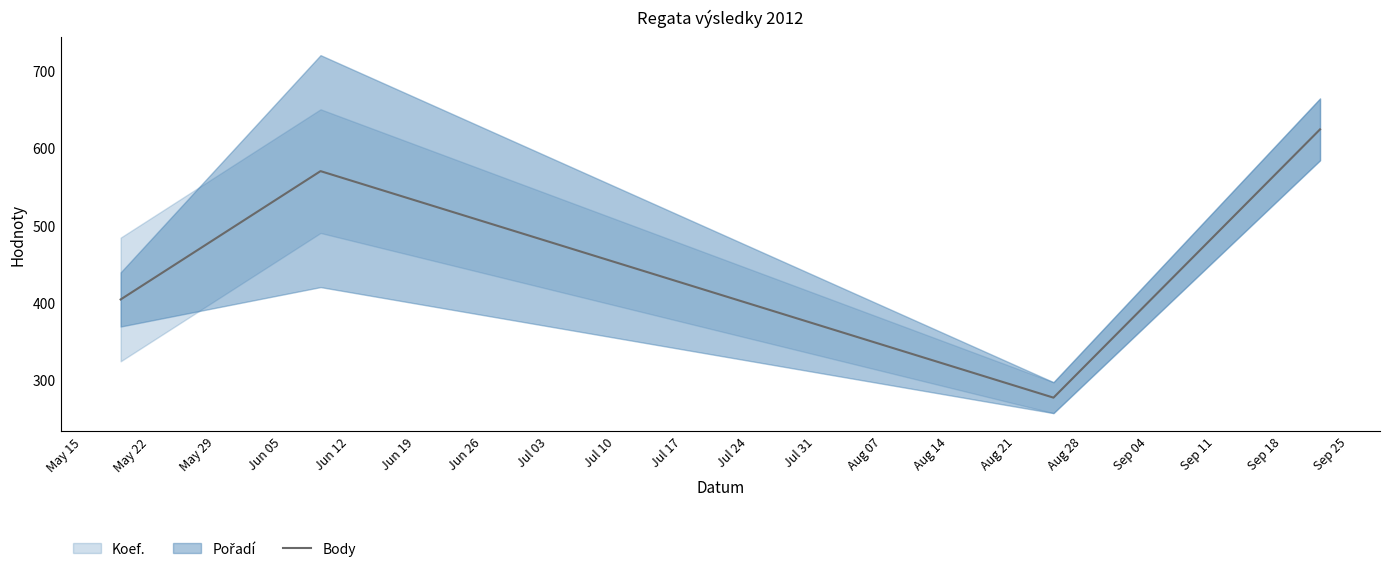

What is the difference between the maximum and minimum values?

347